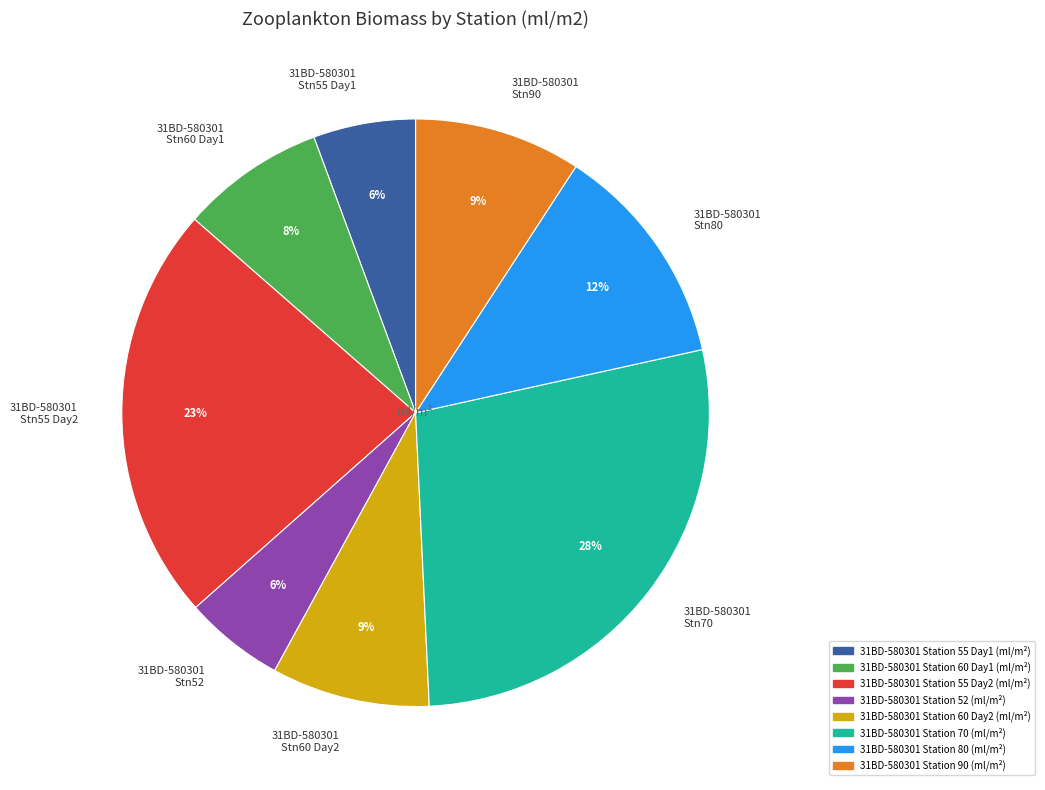

To the nearest percent, what is the average slice percentage?

12%